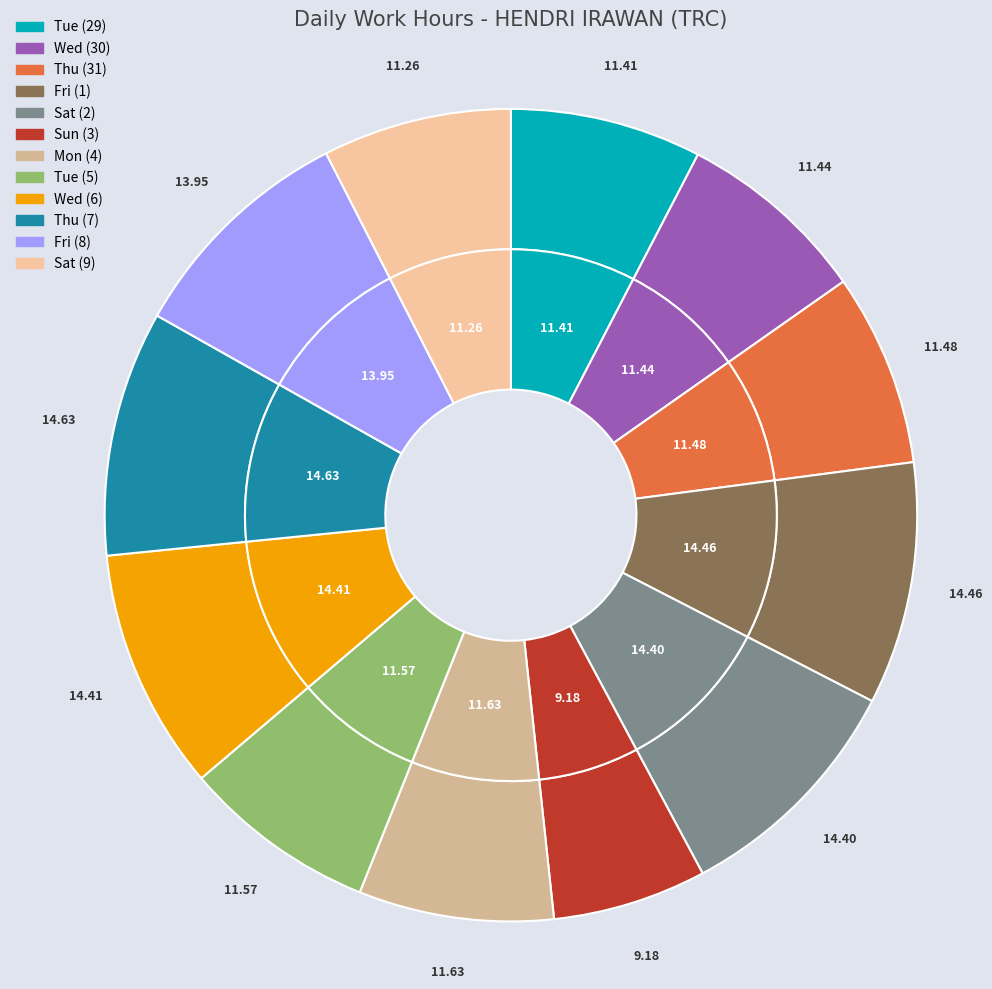

To the nearest percent, what portion does Thu (7) represent?

10%